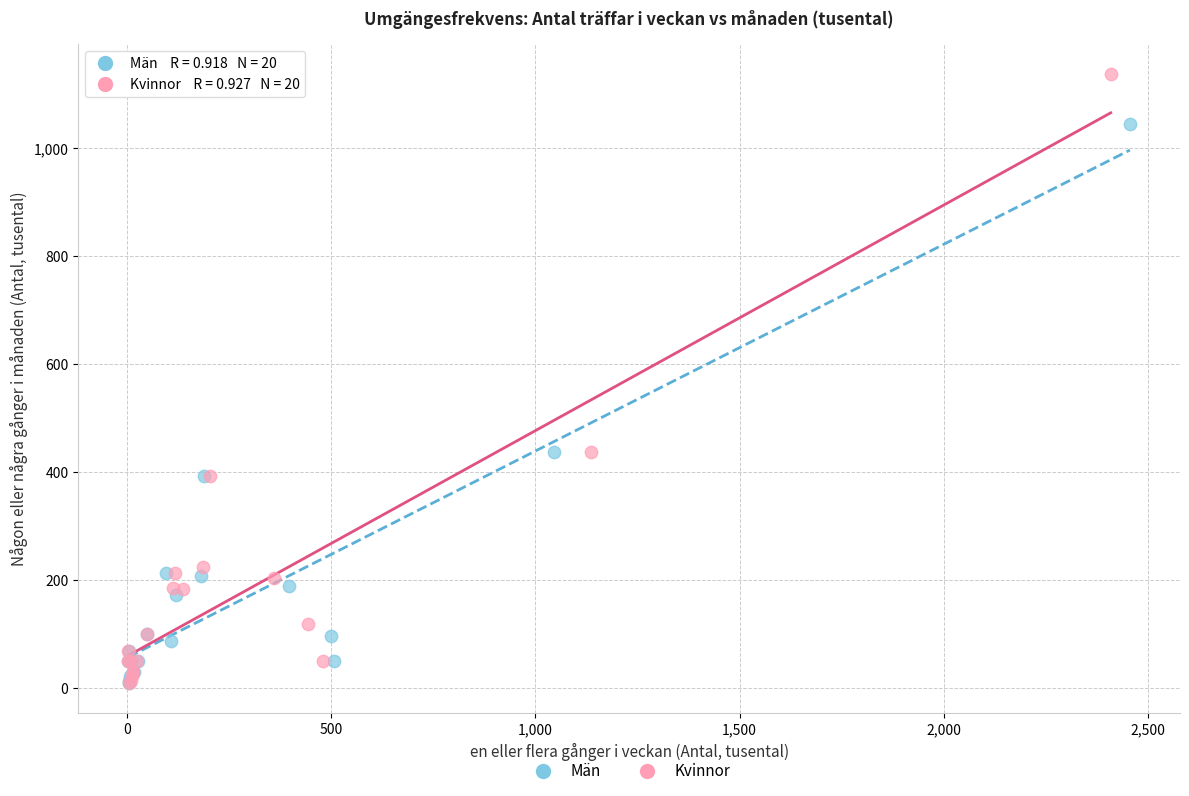

Which series reaches the maximum Y coordinate?

Kvinnor